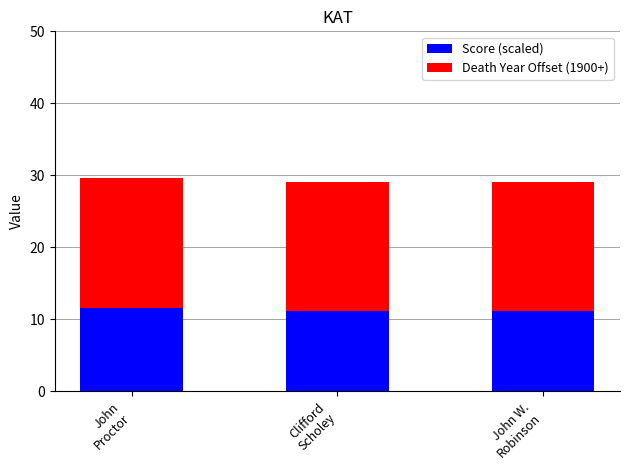

Reading left to right, transcribe the values for Score (scaled).

11.6	11.1	11.1